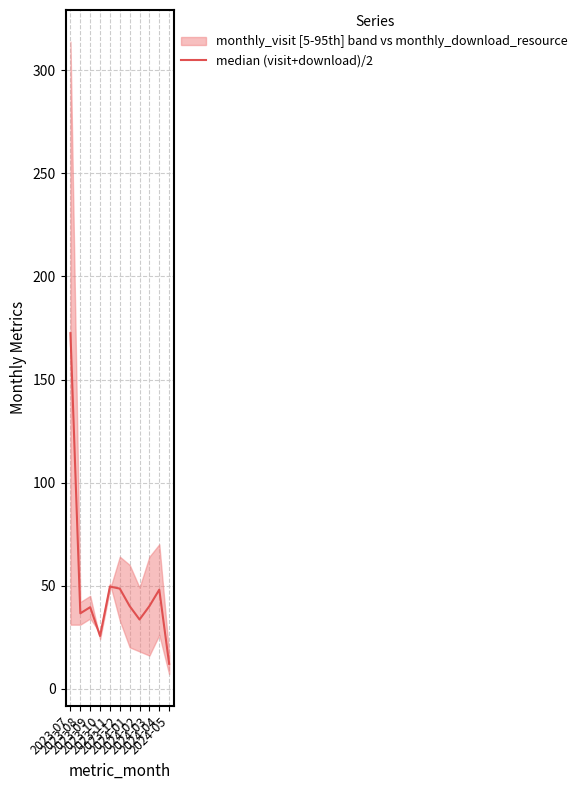

What is the maximum value shown in the chart?

172.5